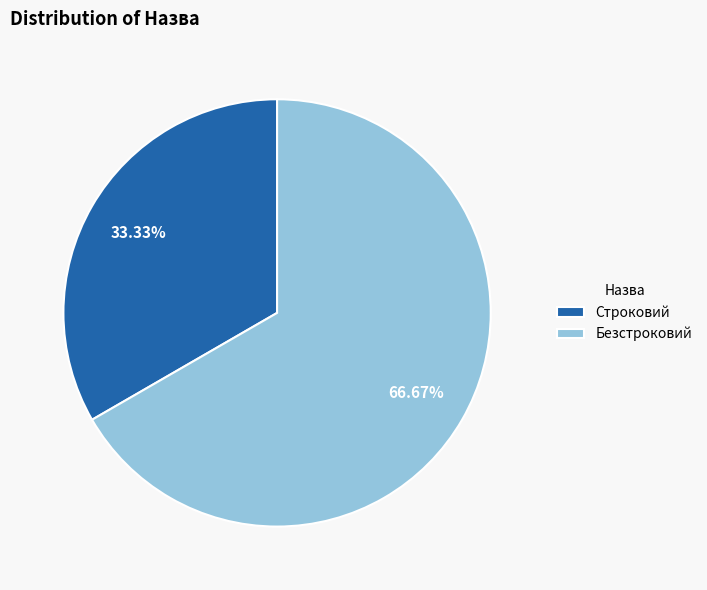

Is the sum of Строковий and Безстроковий greater than half?

Yes